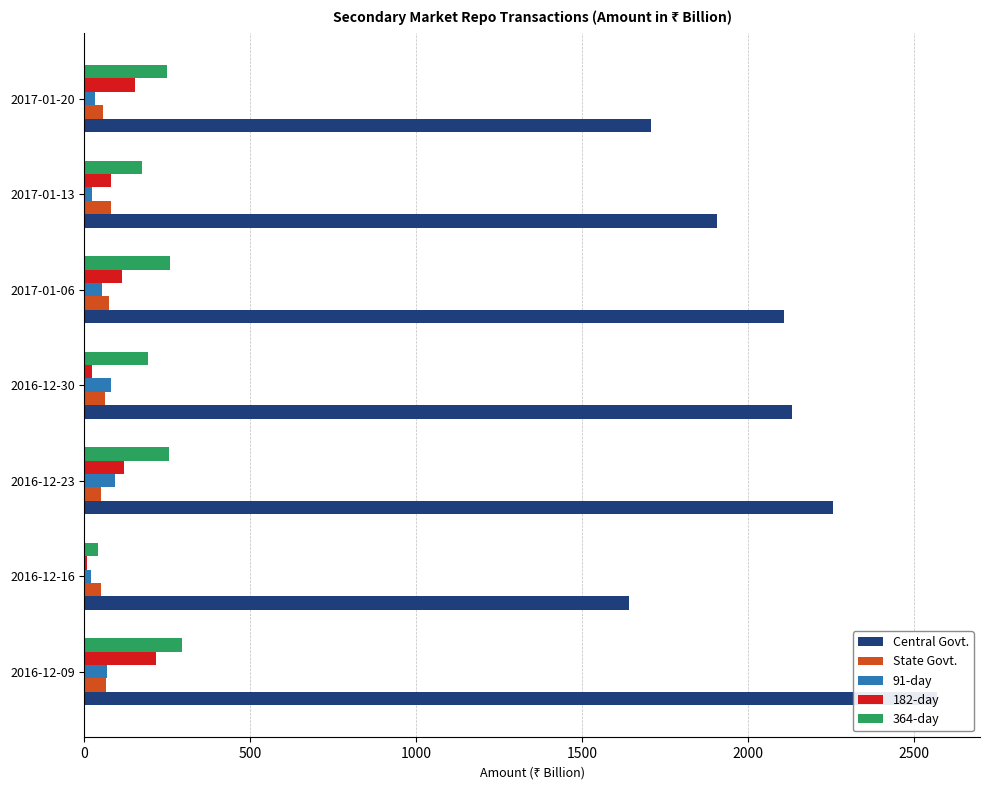

How many series are shown in this chart?

5